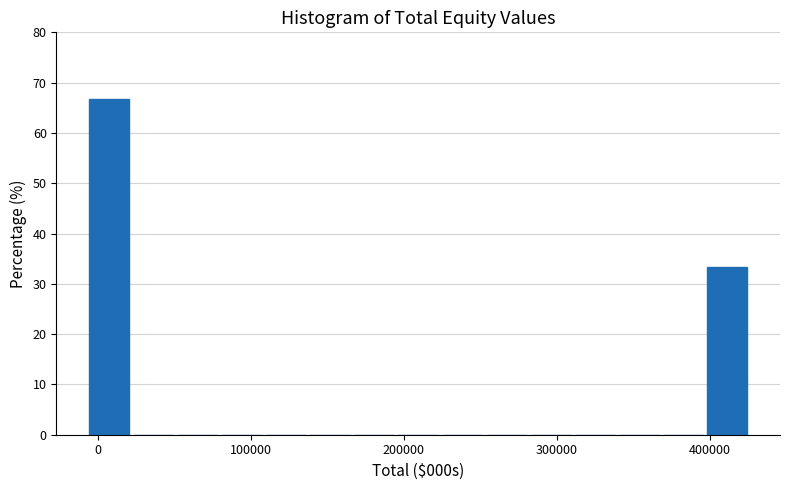

Around what value on the x-axis is the tallest bar? Give the approximate position of its centre, as read against the axis.

10000